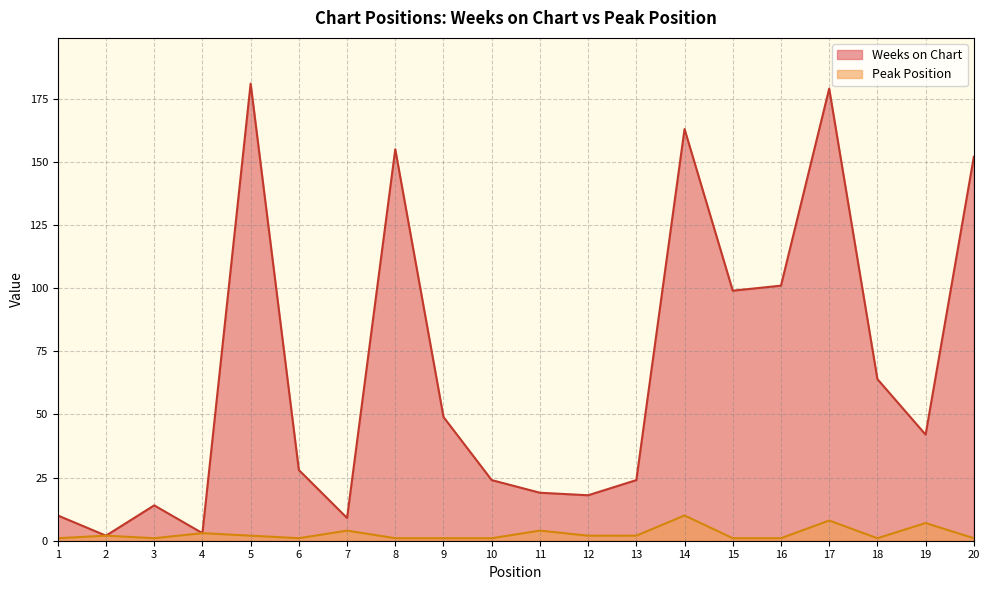

Rank the series at 20 from lowest to highest value.

Peak Position, Weeks on Chart